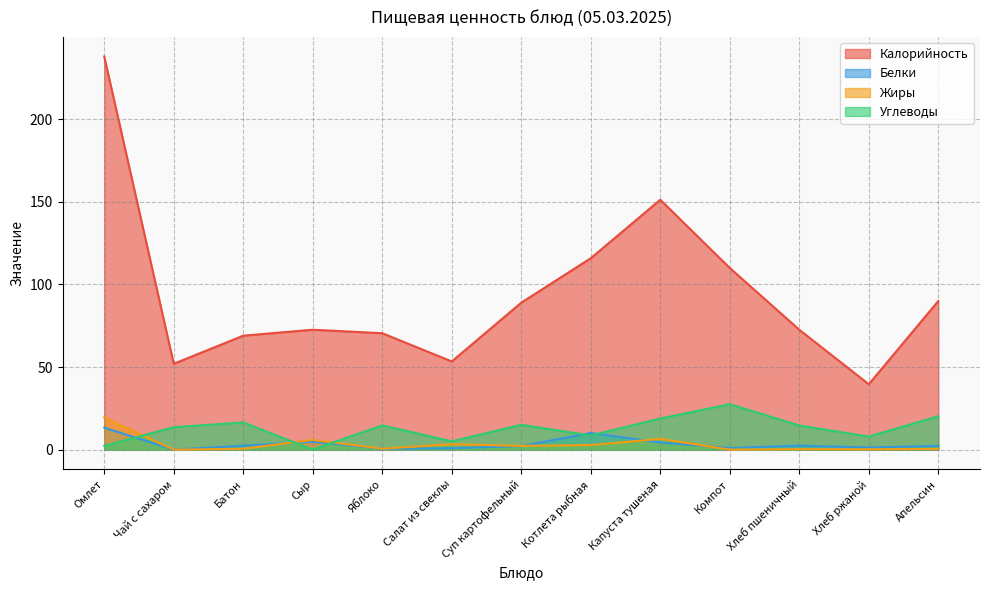

How many lines are shown in the chart?

4